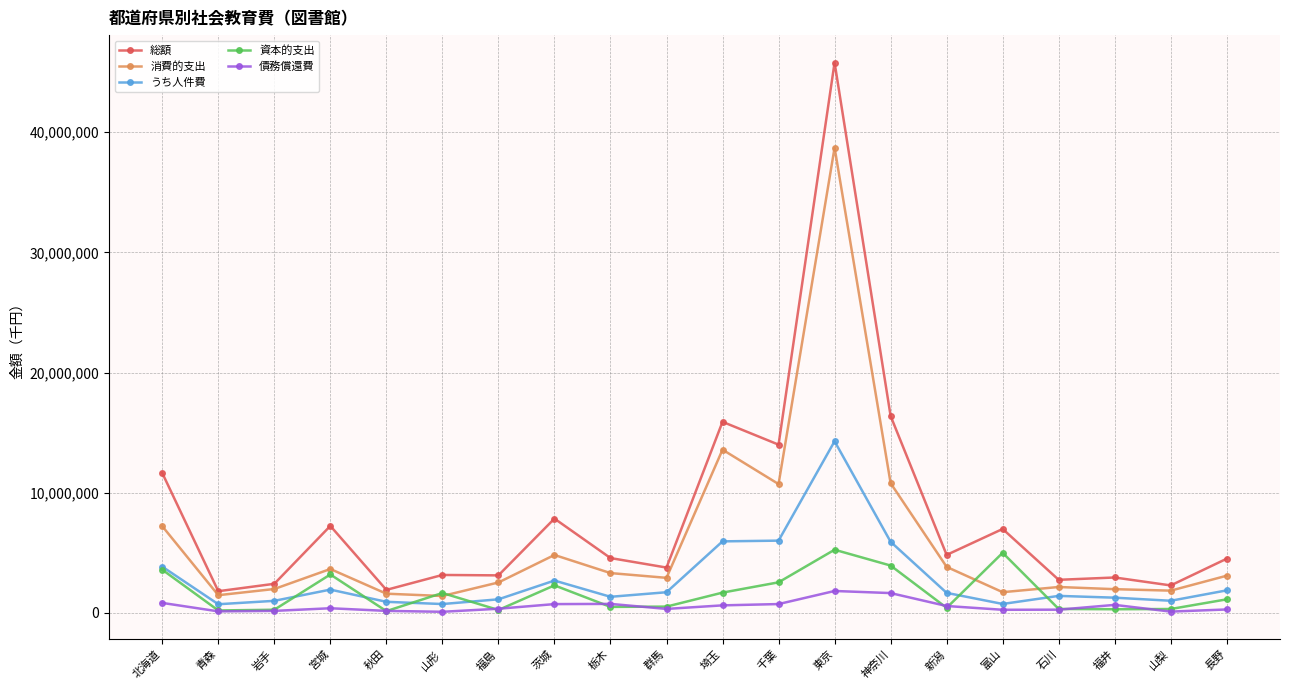

What is the average value of the 資本的支出 series?

1678525